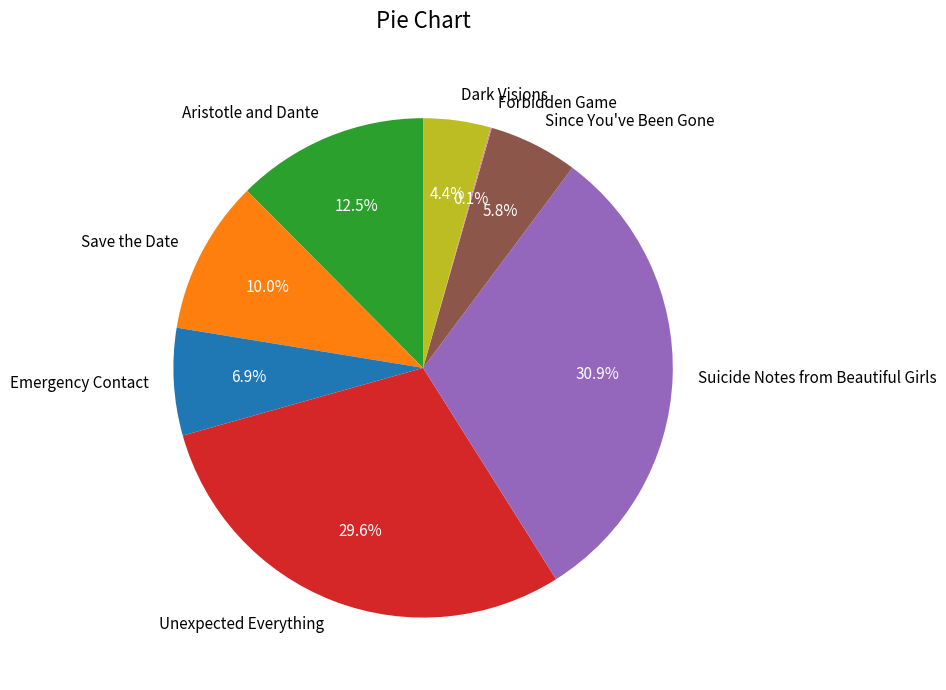

What is the total percentage of Aristotle and Dante and Emergency Contact?

19.4%